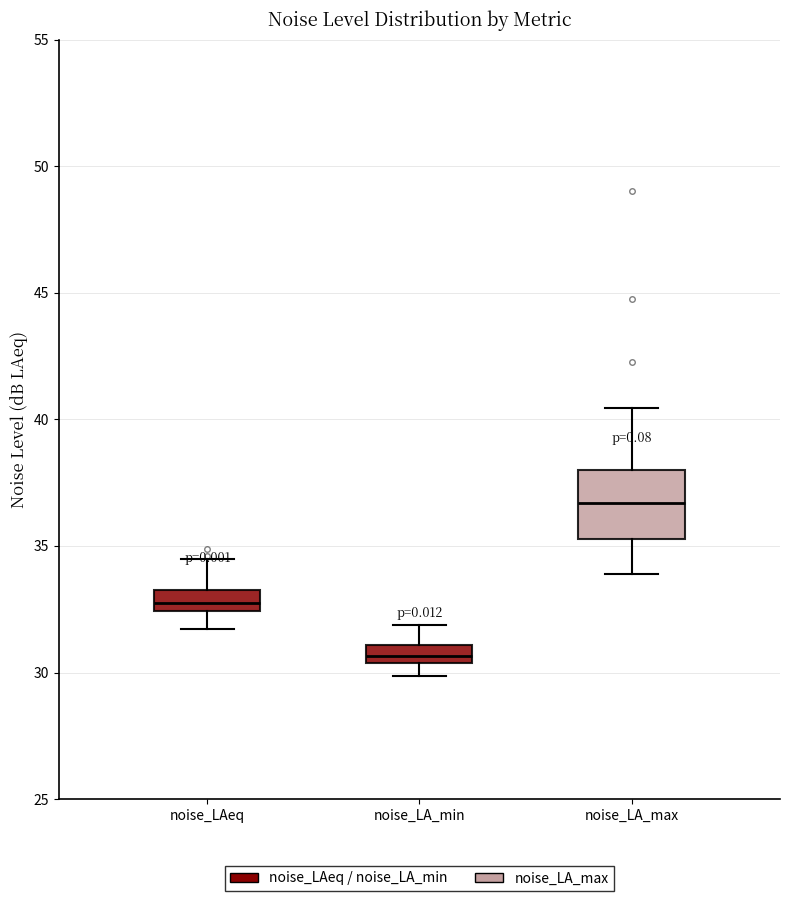

Where is the lower edge of the box for noise_LAeq on the y-axis? The values are not printed on the chart, so give them approximately, as read against the axis.

32.5